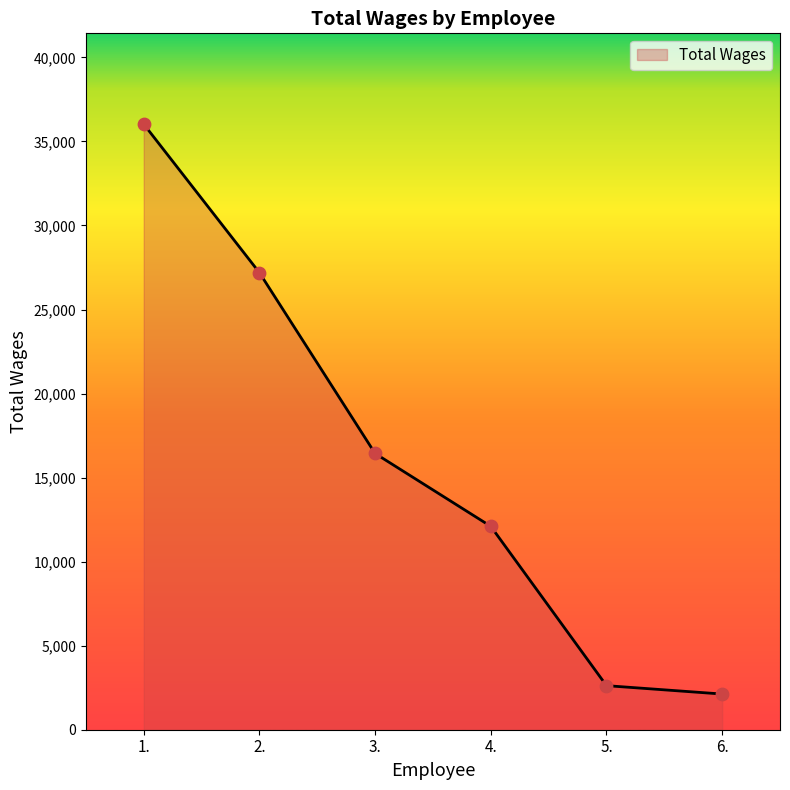

What is the ratio of the value at 4. to the value at 6.?

5.7